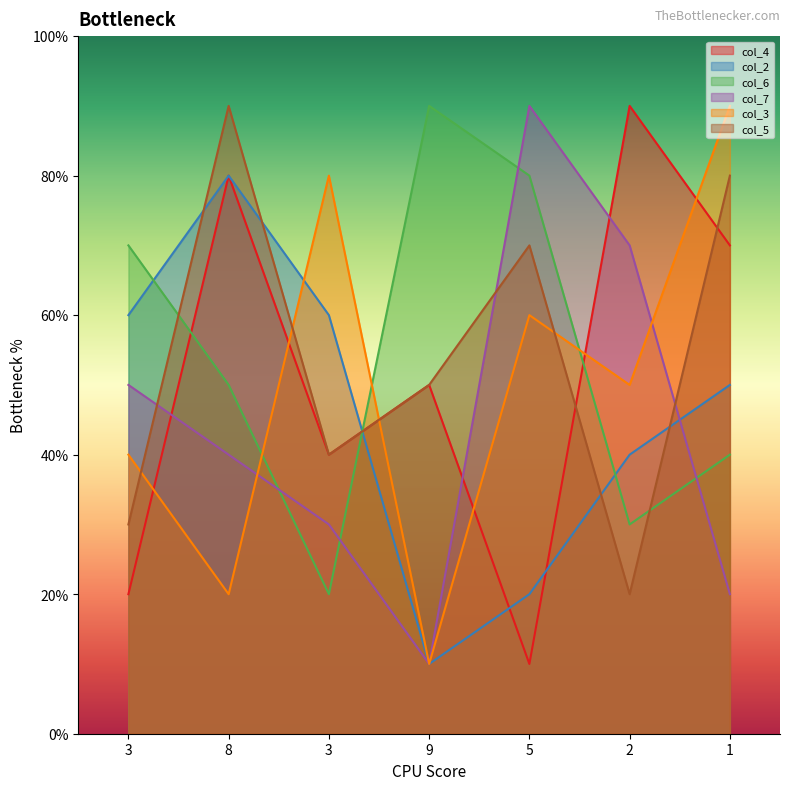

How many lines are shown in the chart?

6